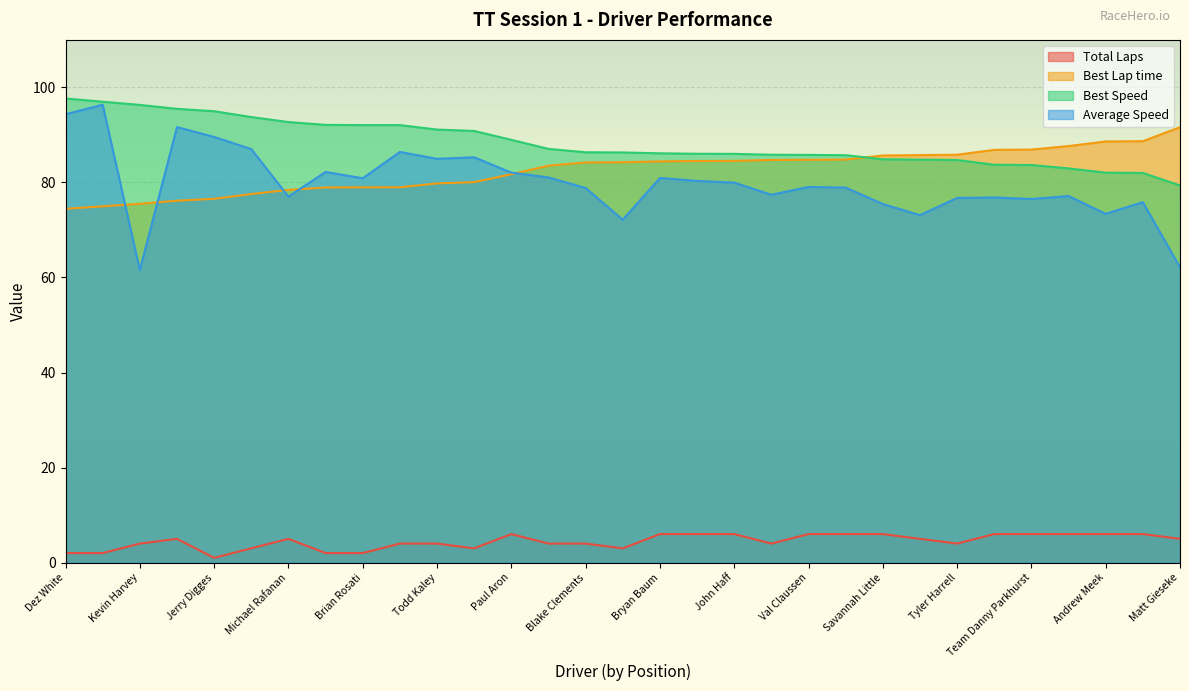

What is the spread (max minus min) of values at Aaron Whitinger?

82.7